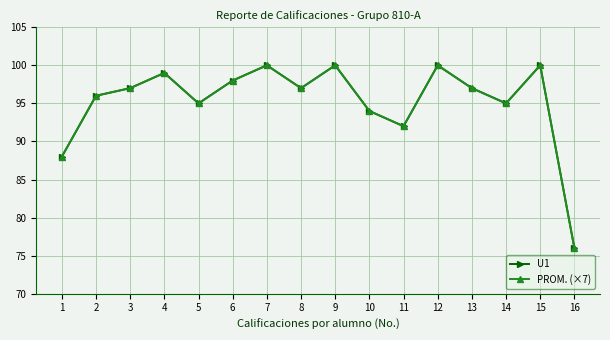

Is this an area chart (filled region under the line)?

No